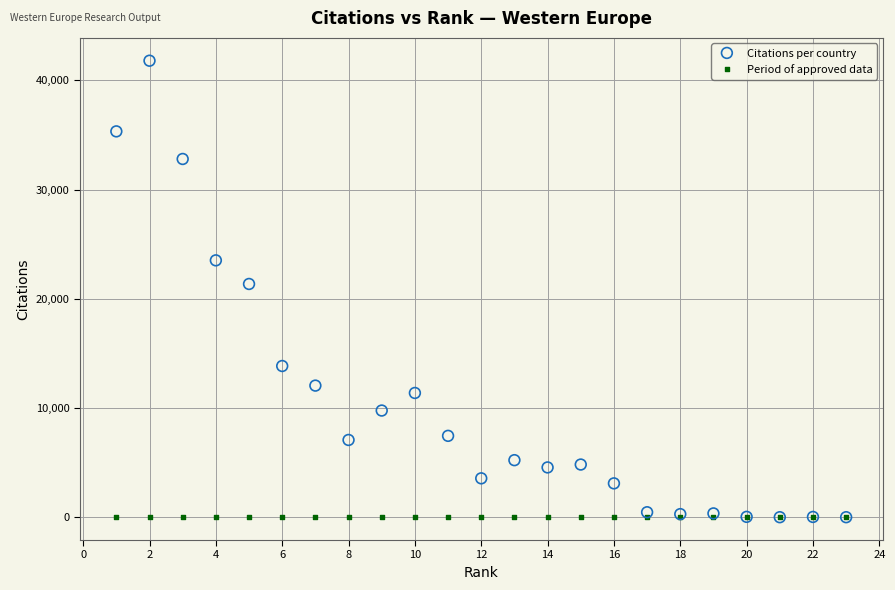

What are all the series names shown in the legend?

Citations per country, Period of approved data